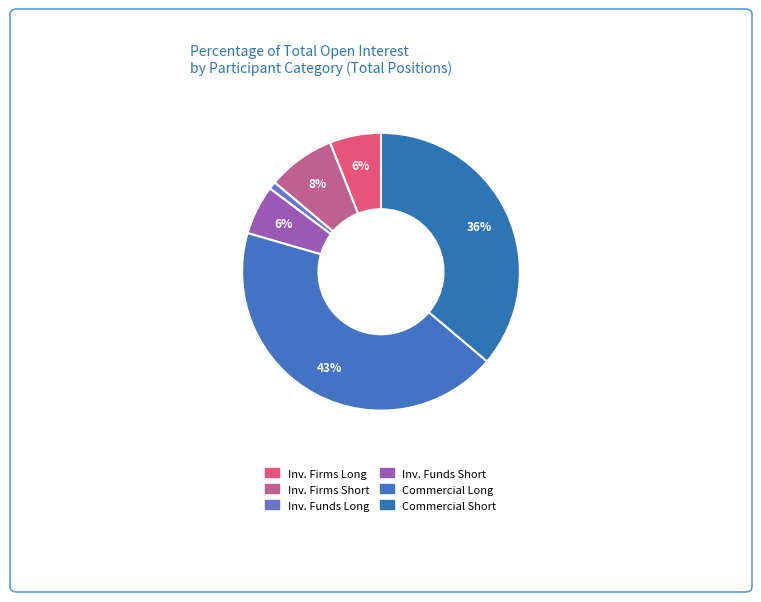

To the nearest percent, what is the average slice percentage?

17%